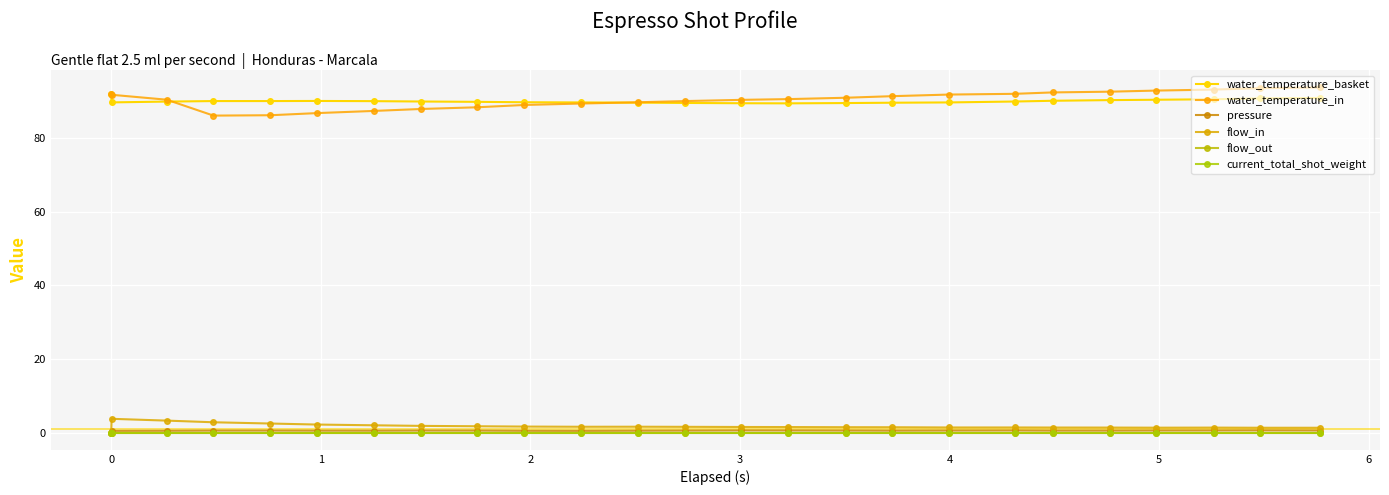

True or false: current_total_shot_weight and water_temperature_basket intersect in this chart.

False